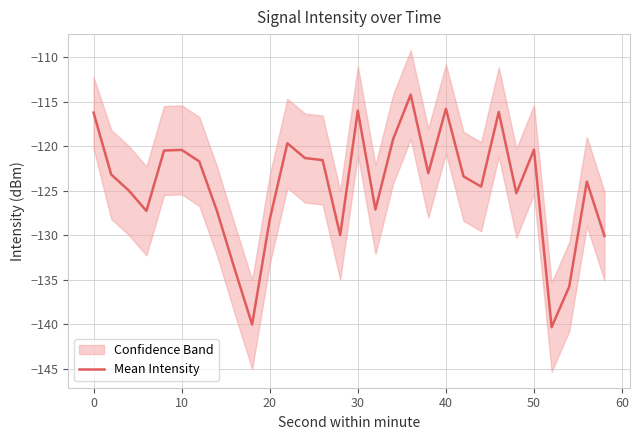

What is the change in value from 11 to 23?

+3.5